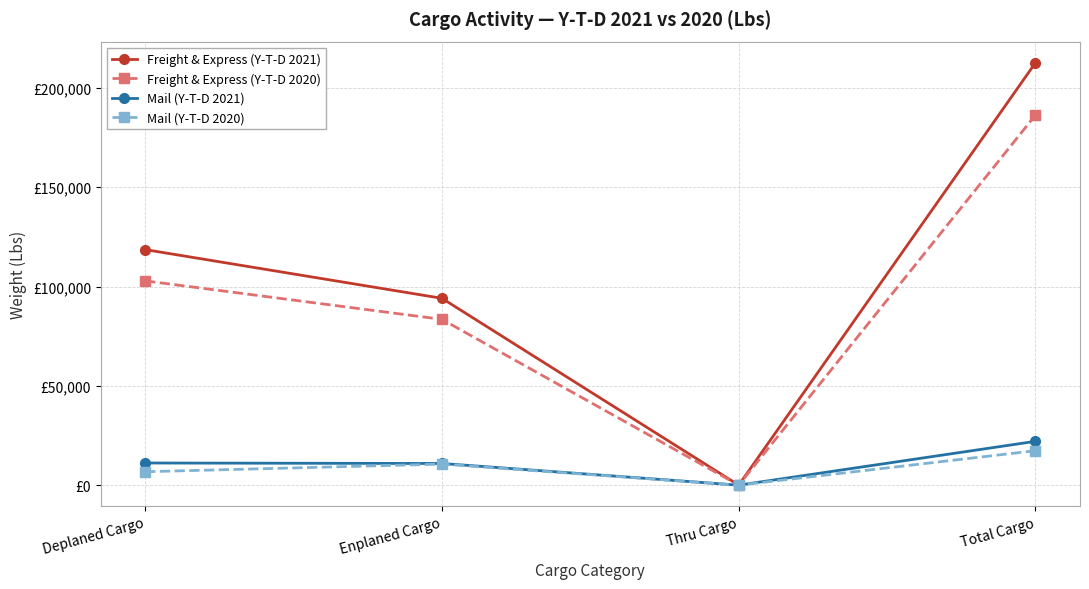

Rank the categories by Freight & Express (Y-T-D 2020) value from highest to lowest.

Total Cargo, Deplaned Cargo, Enplaned Cargo, Thru Cargo